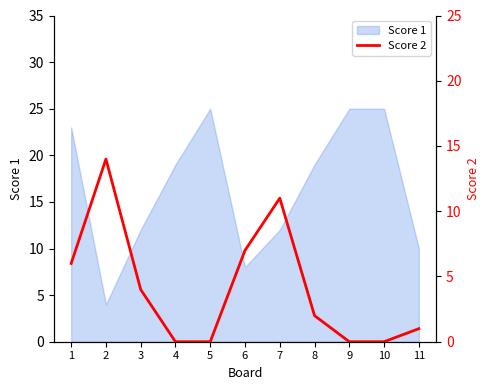

How many values exceed 2?

5